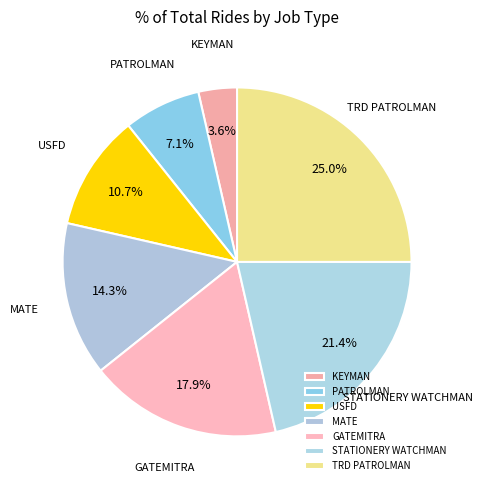

Which has a higher value, KEYMAN or PATROLMAN?

PATROLMAN